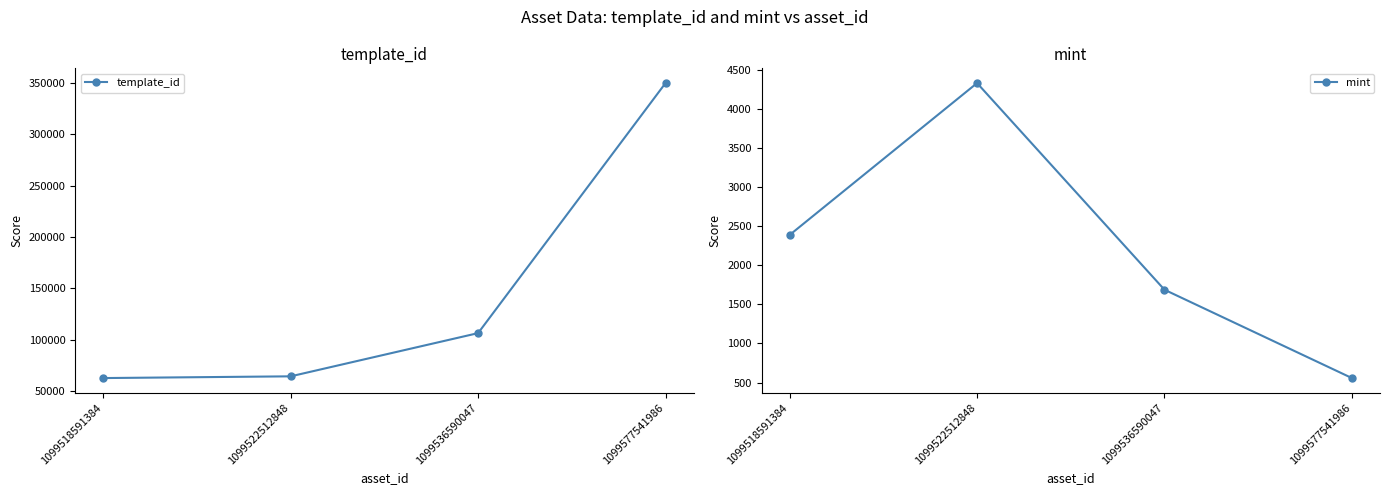

At which category does mint reach its first local peak?

1099522512848